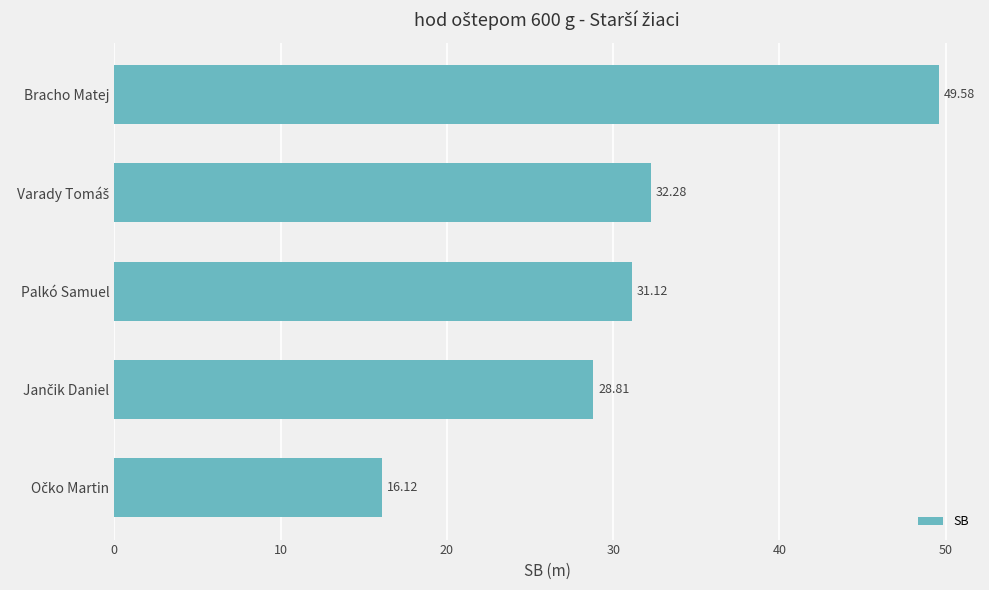

What is the label of the 1st bar from the top?

Bracho Matej